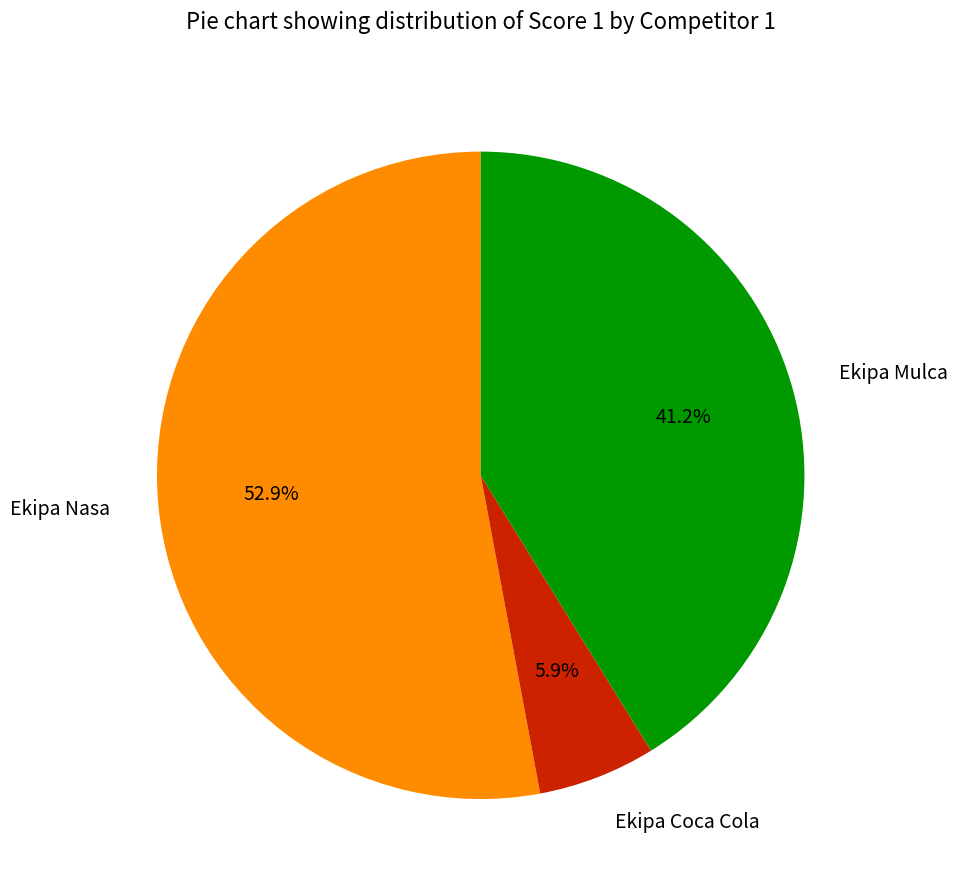

Rank the categories by value from lowest to highest.

Ekipa Coca Cola, Ekipa Mulca, Ekipa Nasa